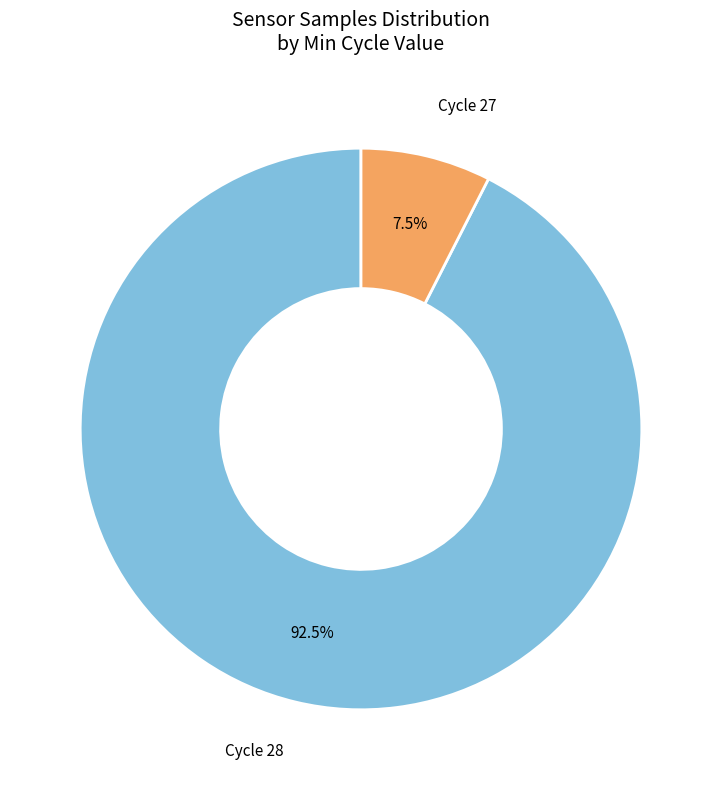

Is there a majority slice in this chart?

Yes